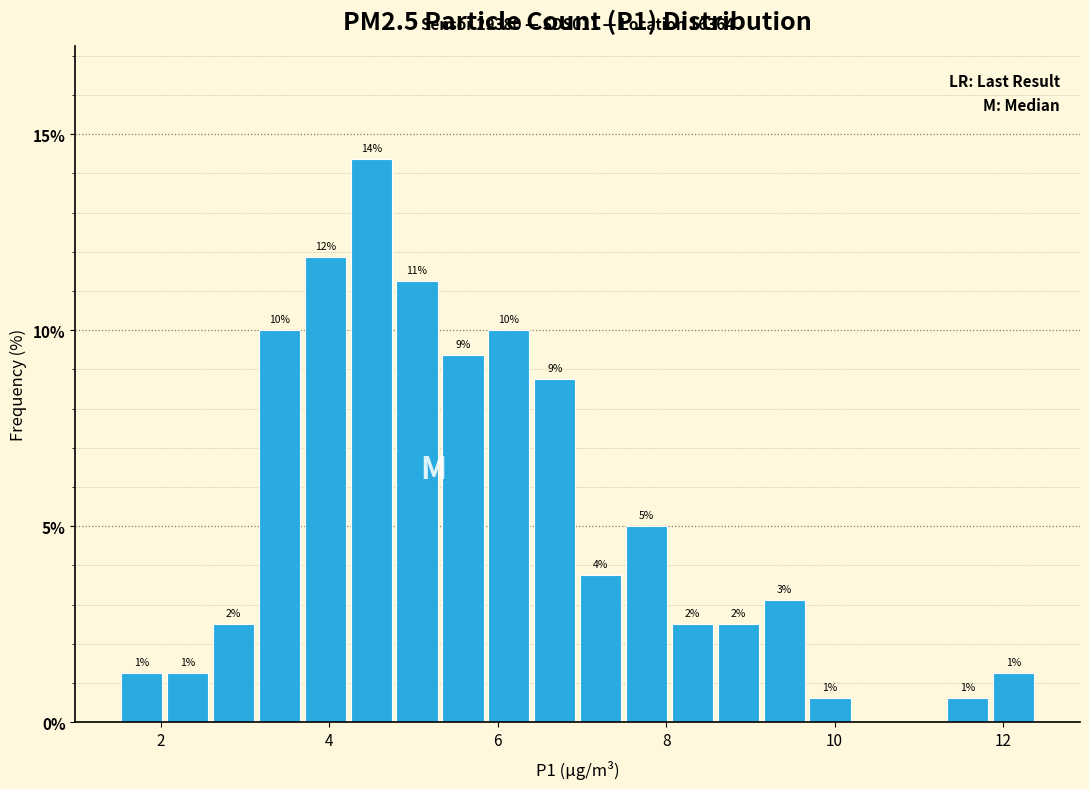

Read against the x-axis, roughly where is the centre of the tallest bar?

4.4